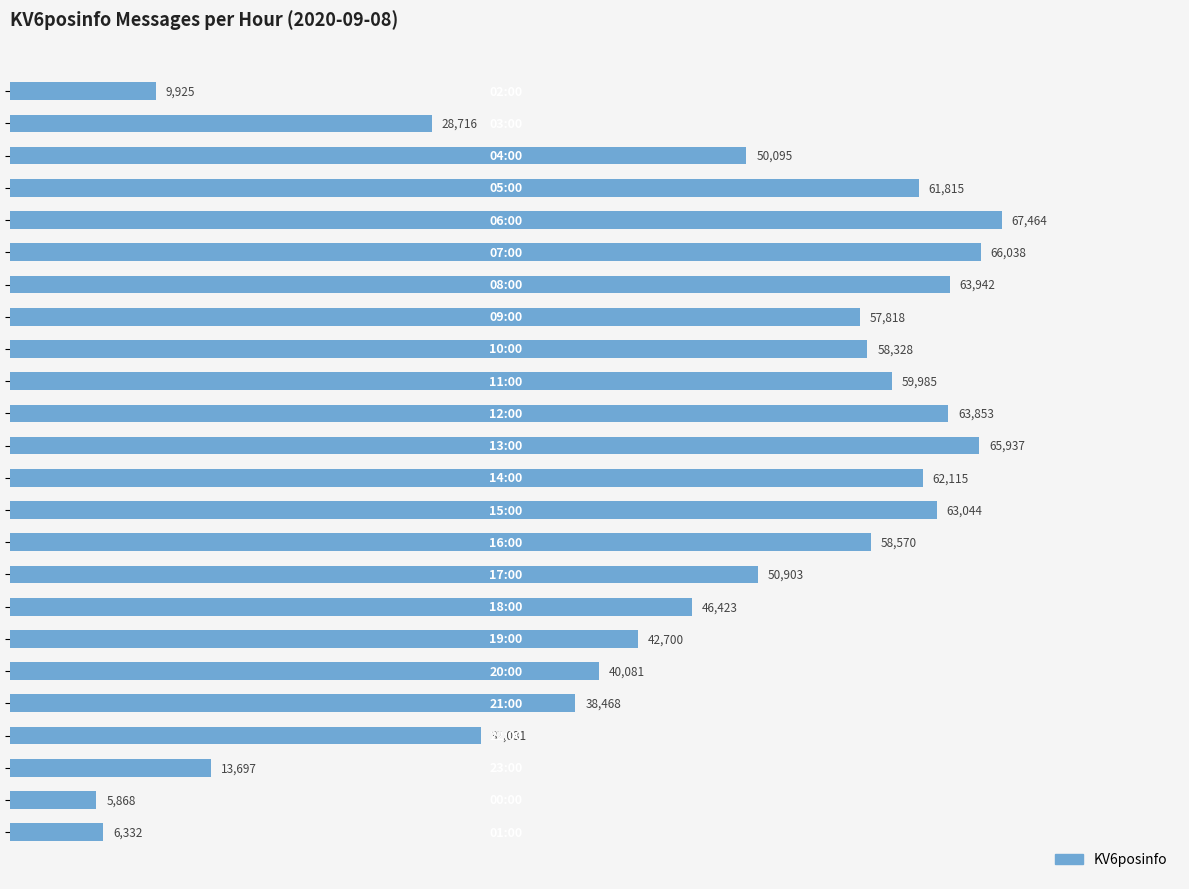

What is the value of the 11th bar from the top?

63853